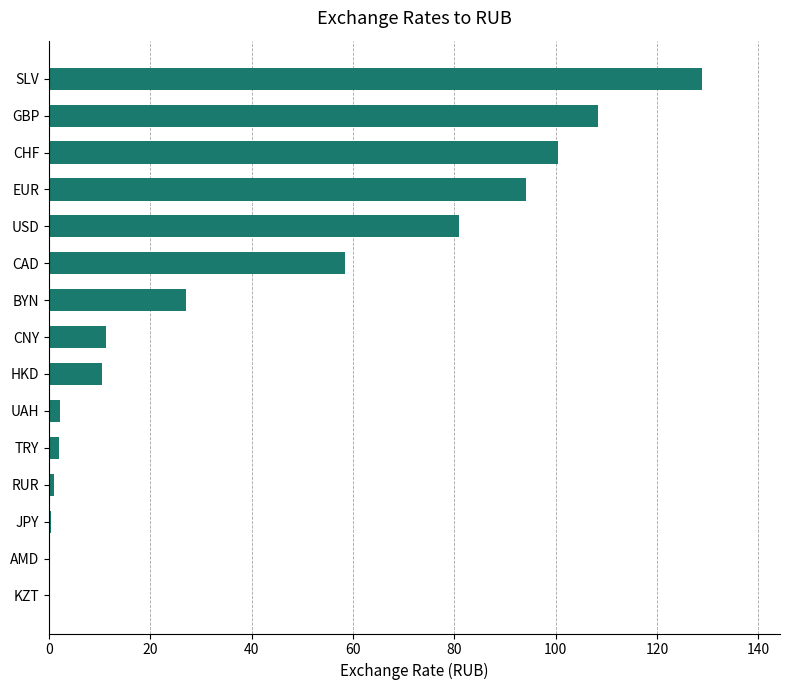

What is the sum of all values?

625.9